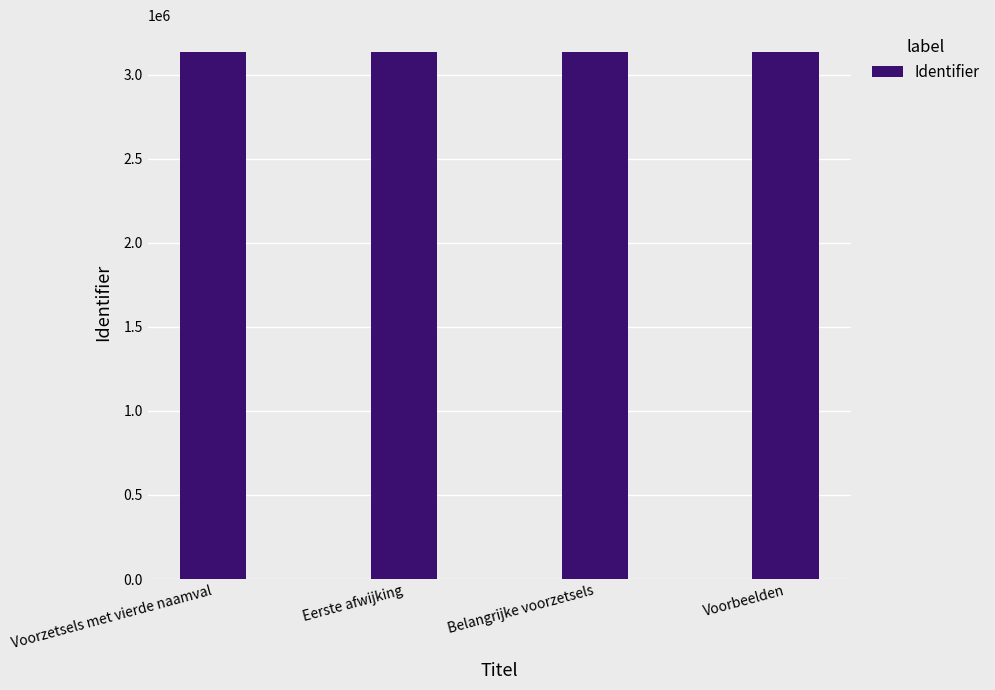

What is the sum of the values at Voorzetsels met vierde naamval and Voorbeelden?

6274546